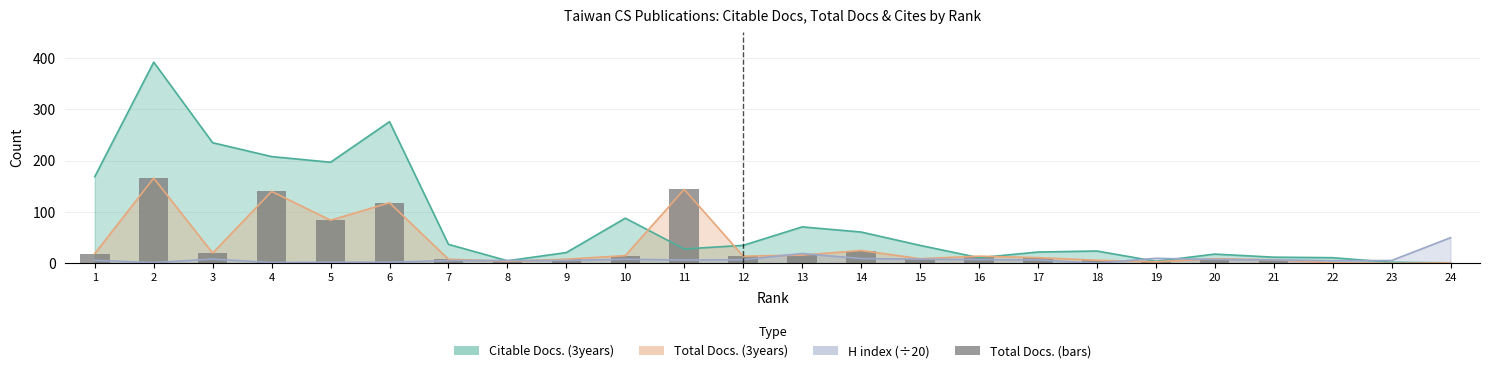

The chart shows a value of 11 at 17. True or false?

True